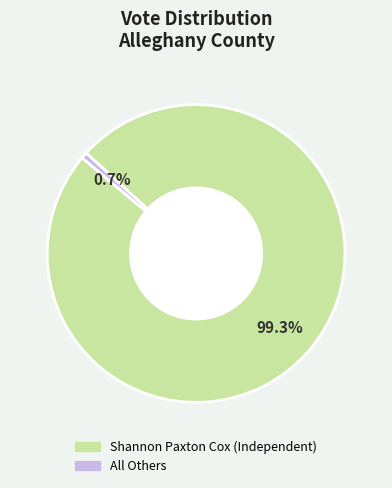

What is the smallest slice in the pie chart?

All Others